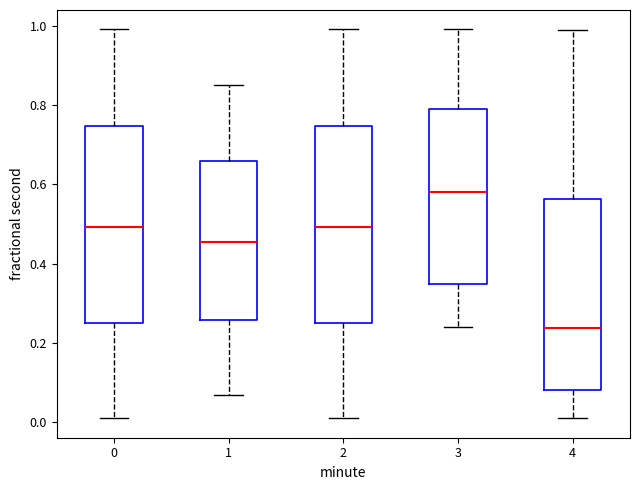

Reading left to right, read every box against the y-axis: the position of its median line, the range the box covers, and the ends of its whiskers. The values are not printed on the chart, so give them approximately, as read against the axis.

0: median 0.50, box 0.26 to 0.74, whiskers 0.00 to 1.00
1: median 0.46, box 0.26 to 0.66, whiskers 0.06 to 0.86
2: median 0.50, box 0.26 to 0.74, whiskers 0.00 to 1.00
3: median 0.58, box 0.34 to 0.78, whiskers 0.24 to 1.00
4: median 0.24, box 0.08 to 0.56, whiskers 0.00 to 0.98